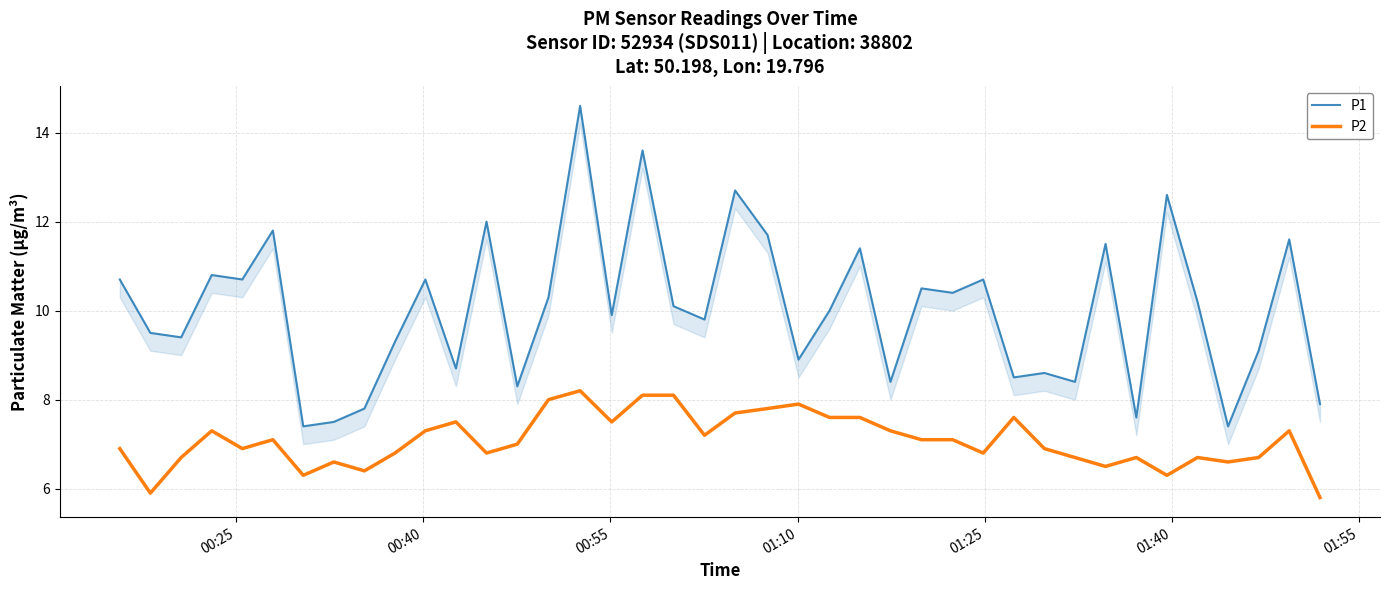

What is the lowest value of the P2 series?

5.8